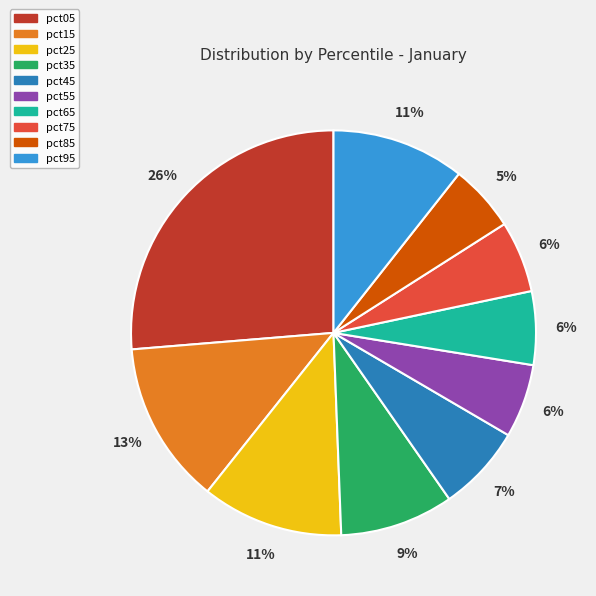

To the nearest percent, what is the difference between the pct45 and pct85 slice percentages?

2%